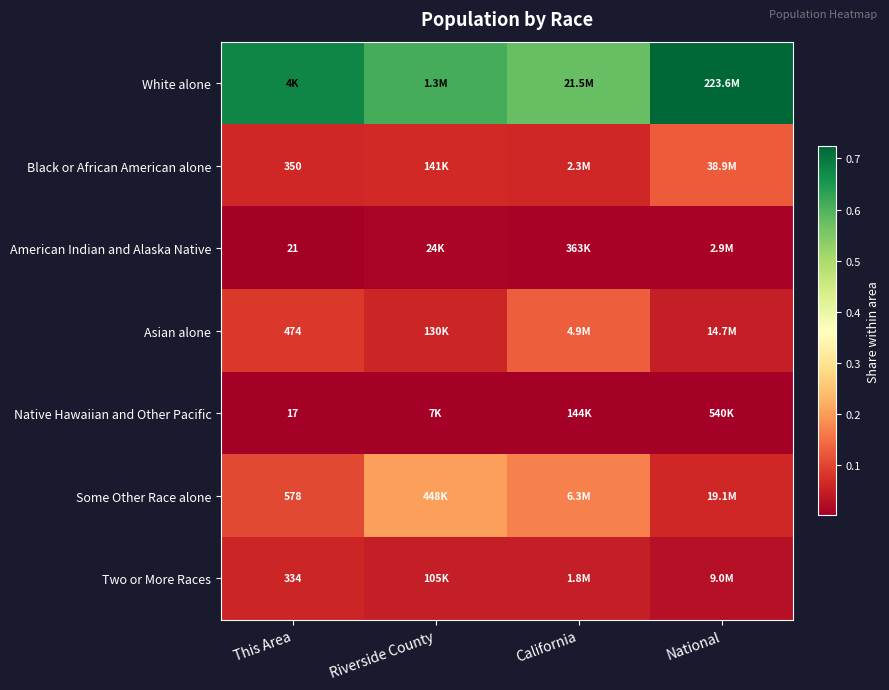

The Native Hawaiian and Other Pacific series shows 0.0 at This Area. True or false?

True